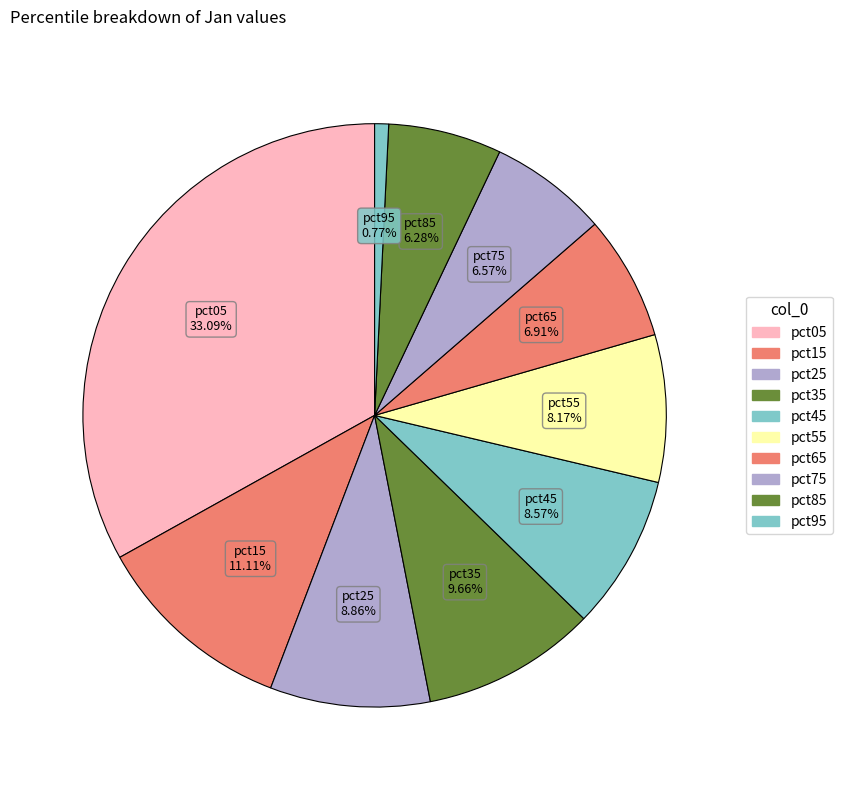

To the nearest percent, what percentage of the pie is pct05?

33%